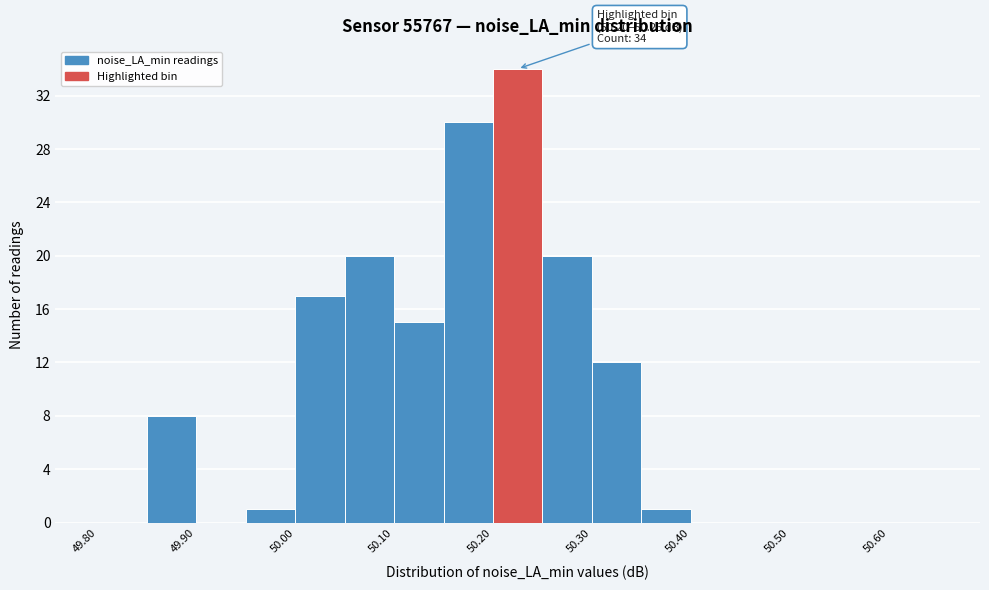

Over which range of the x-axis is the bar tallest?

50.20 to 50.25